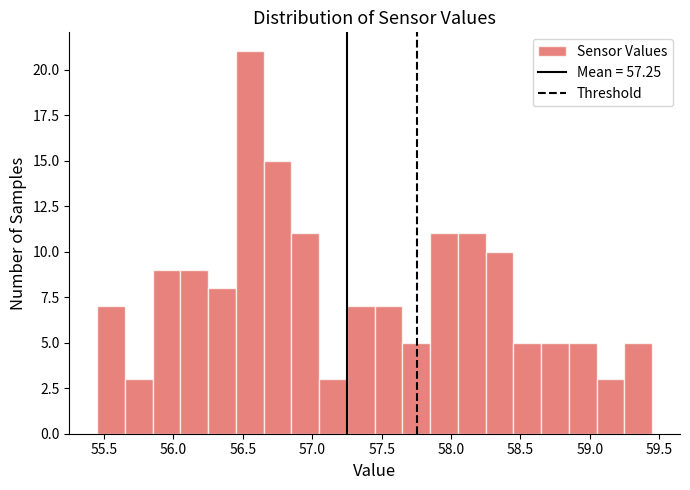

Which range on the x-axis has the tallest bar?

56.45 to 56.65